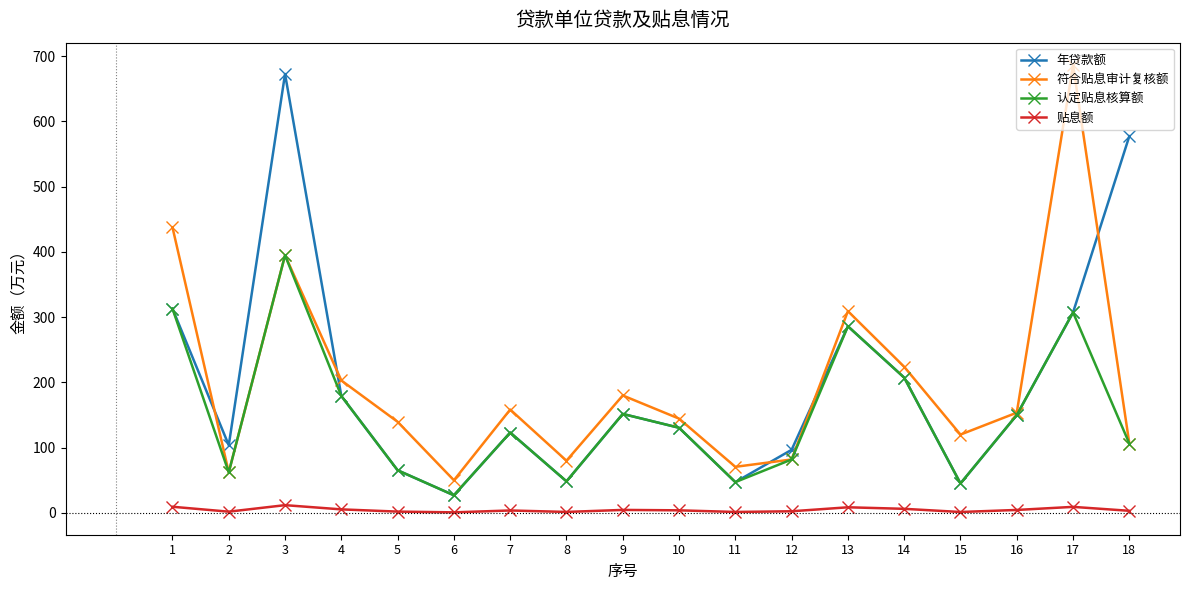

True or false: 贴息额 has a value of 8.6 at 13.

True